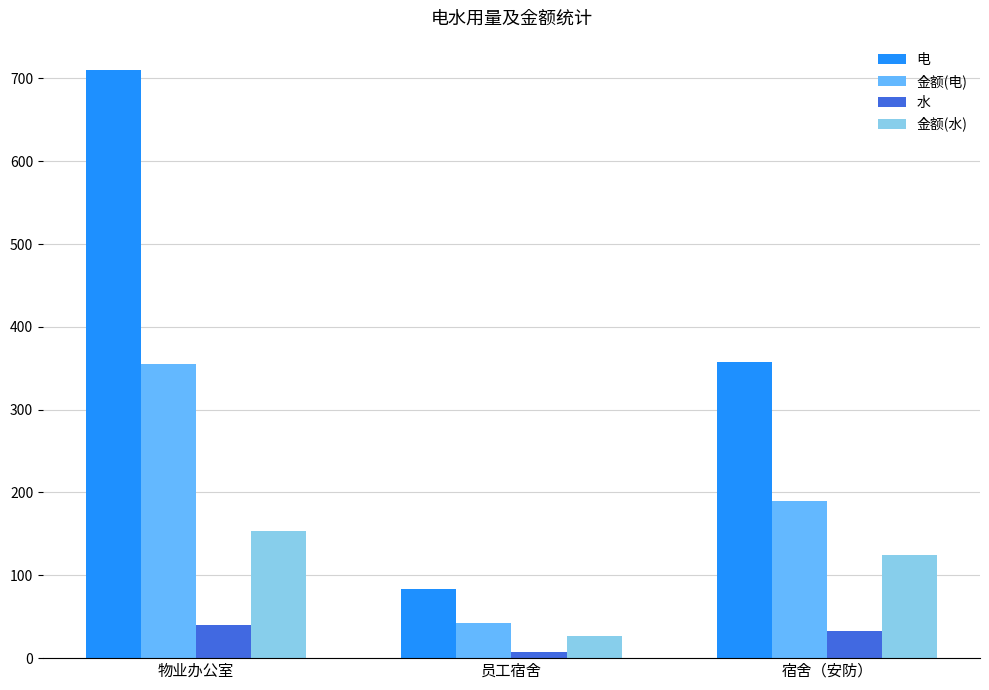

Where does the 金额(水) series first go above 124?

物业办公室